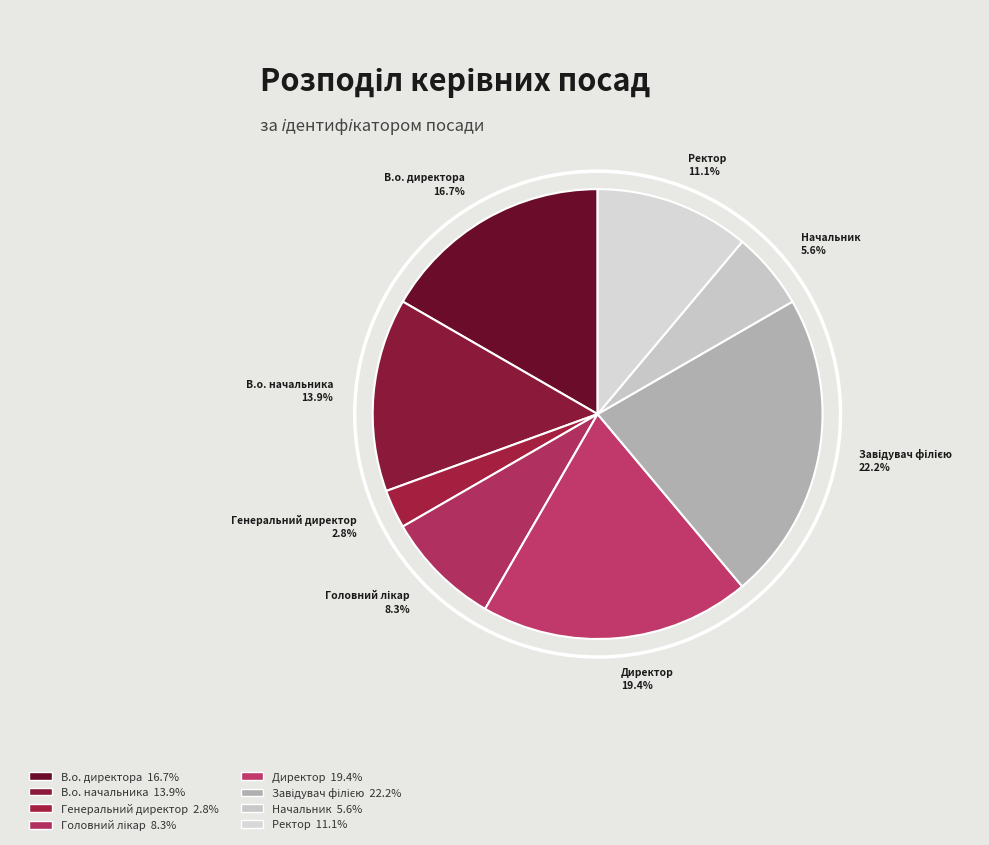

Which slice is the smallest?

Генеральний директор